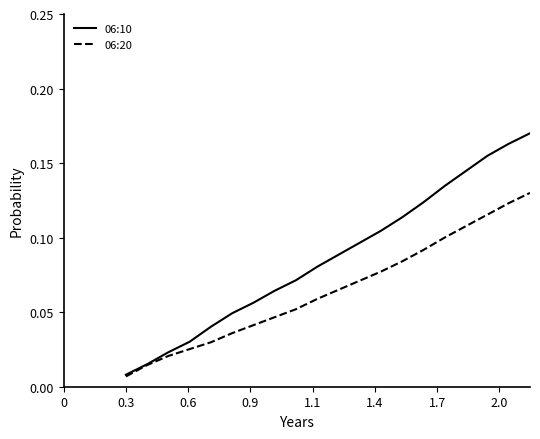

Which series has the largest total across all categories?

06:10